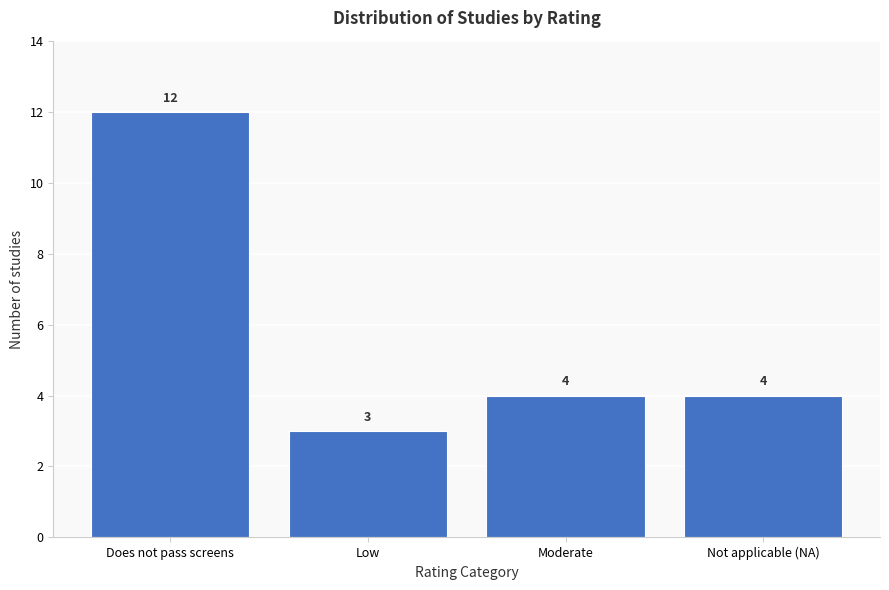

Reading left to right, what are all the values shown in this chart?

Does not pass screens=12	Low=3	Moderate=4	Not applicable (NA)=4